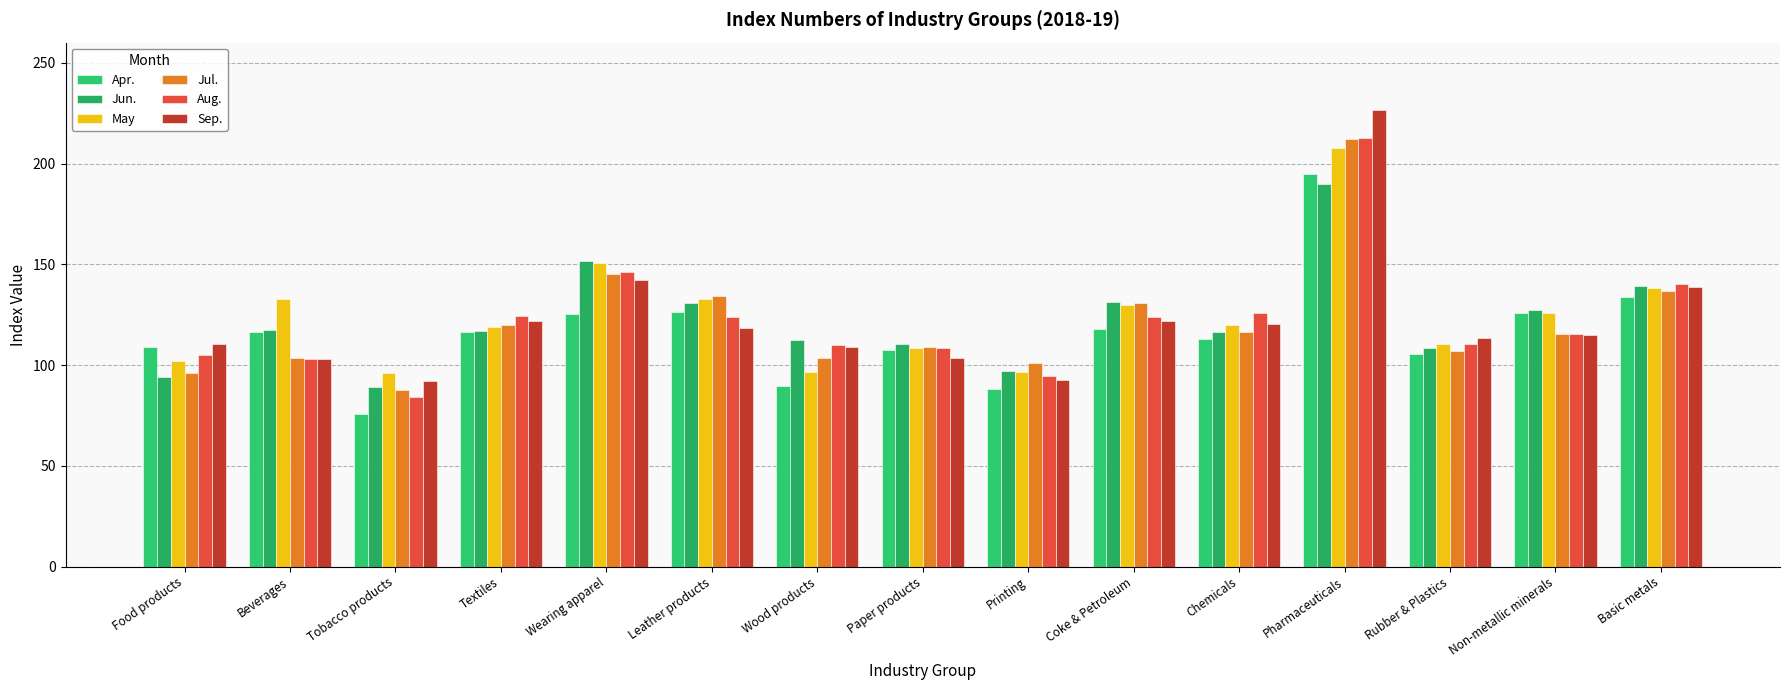

What is the label of the 12th bar from the left?

Pharmaceuticals